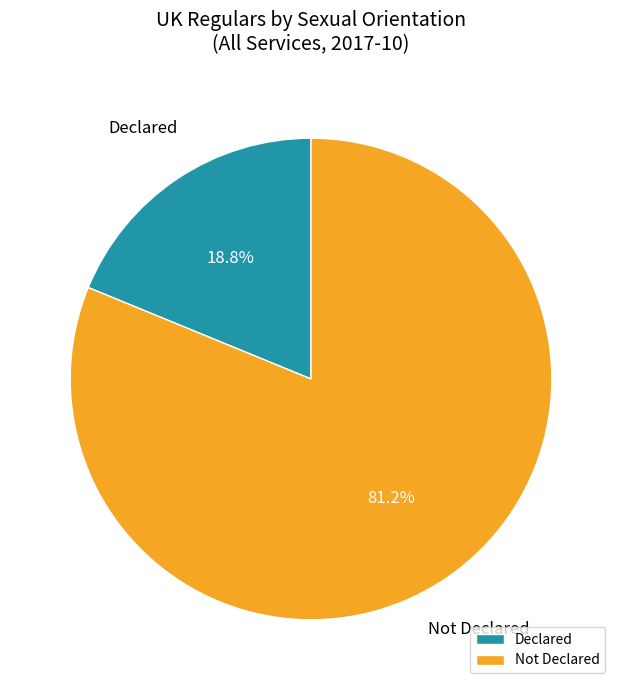

Combined, what portion of the pie is Declared and Not Declared?

100.0%